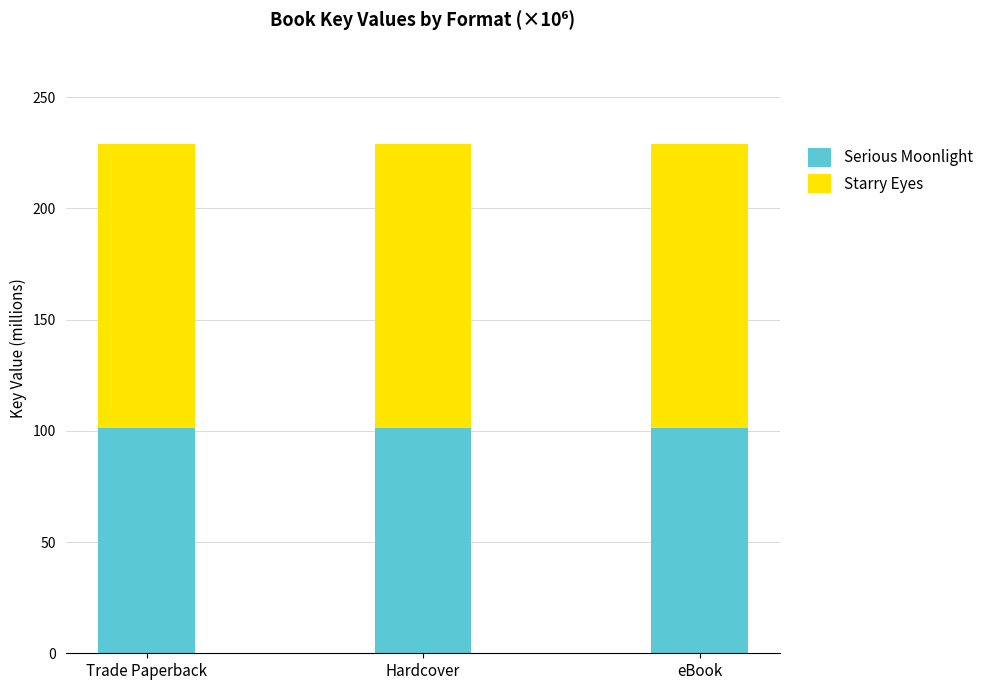

How many series are shown in this chart?

2